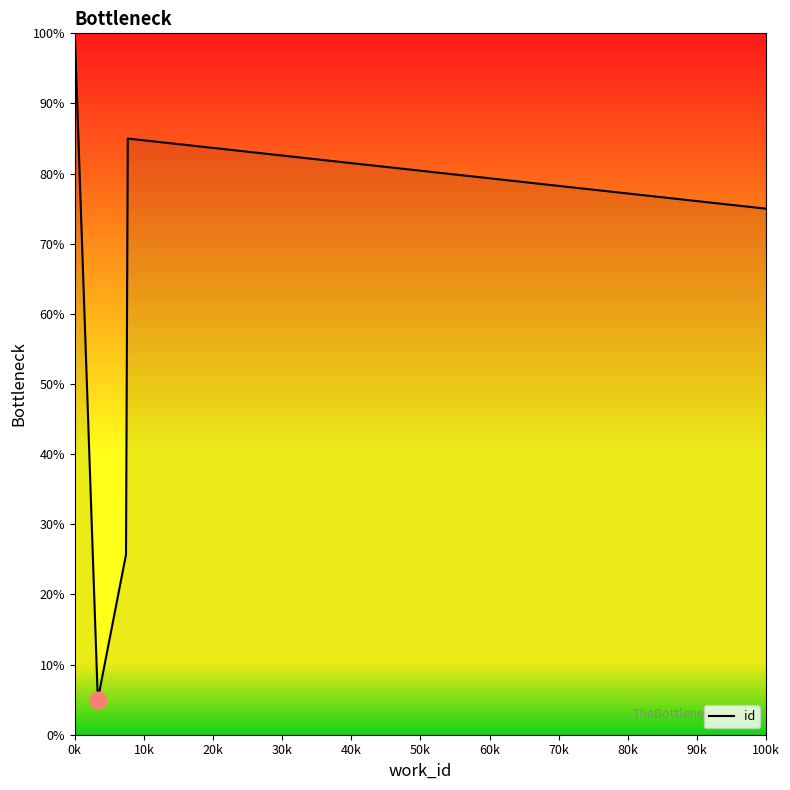

What is the minimum value shown in the chart?

5.0